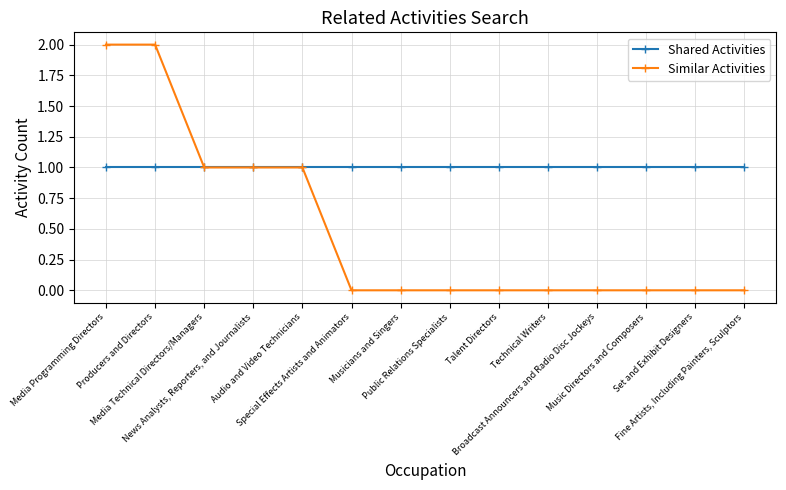

What is the sum of all Shared Activities values?

14